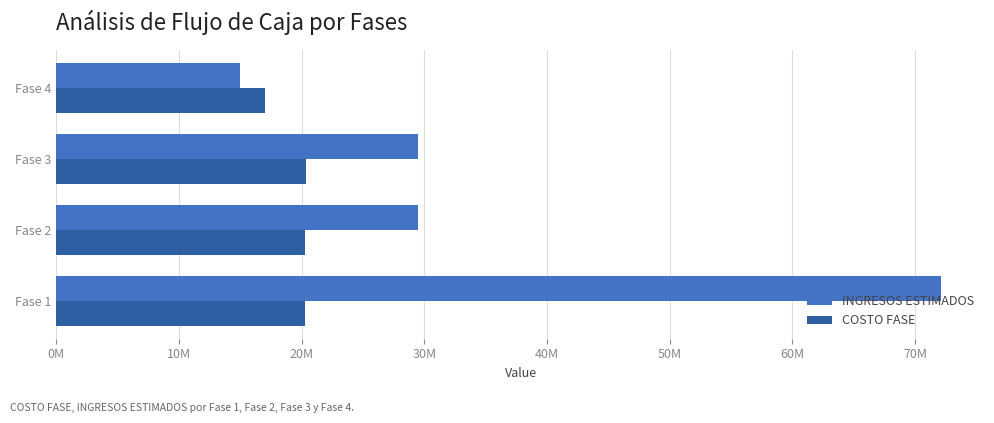

Reading left to right, transcribe all the data shown in this chart.

INGRESOS ESTIMADOS: 72090000	29500000	29500000	15000000
COSTO FASE: 20286400	20286400	20386400	16986400